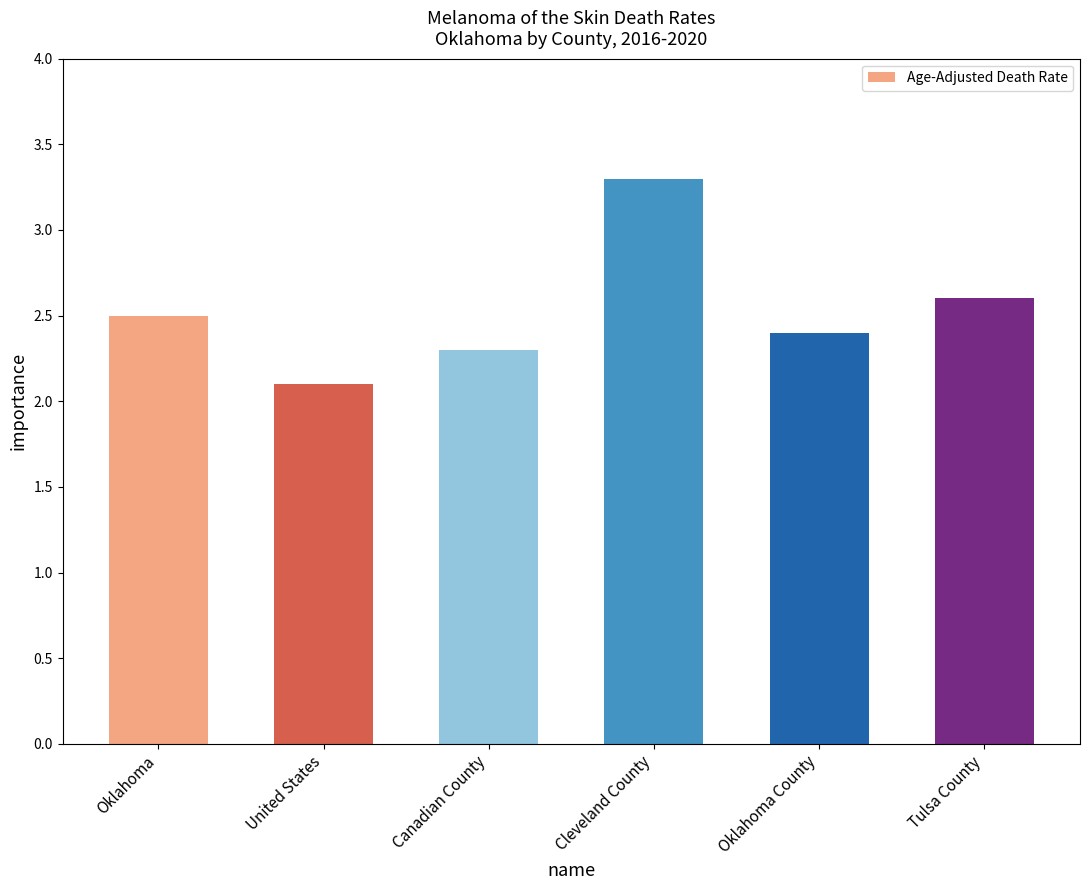

Are the bars horizontal?

No